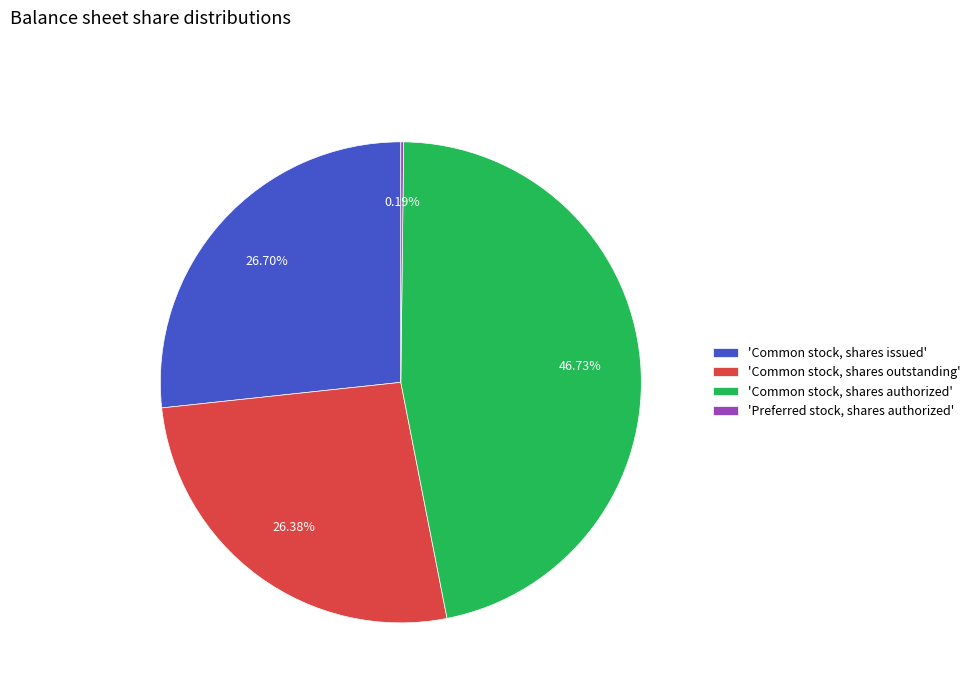

What is the largest slice in the pie chart?

'Common stock, shares authorized'